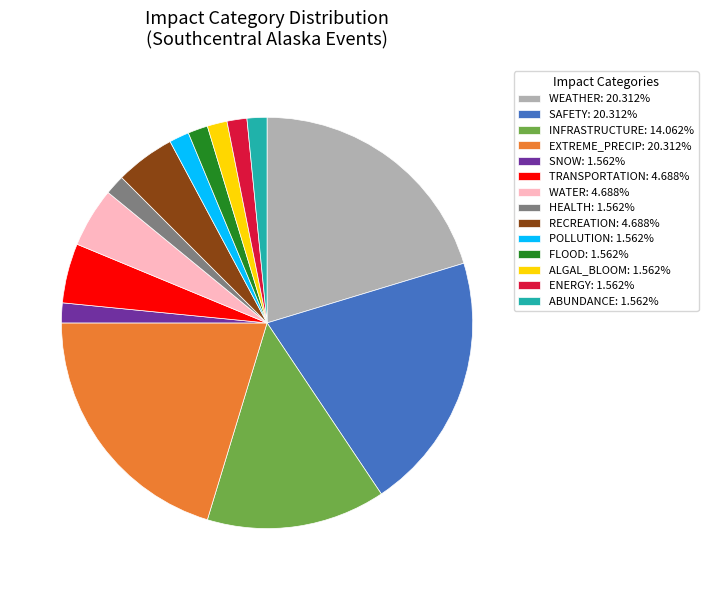

Does ABUNDANCE: 1.562% represent more than half of the total?

No